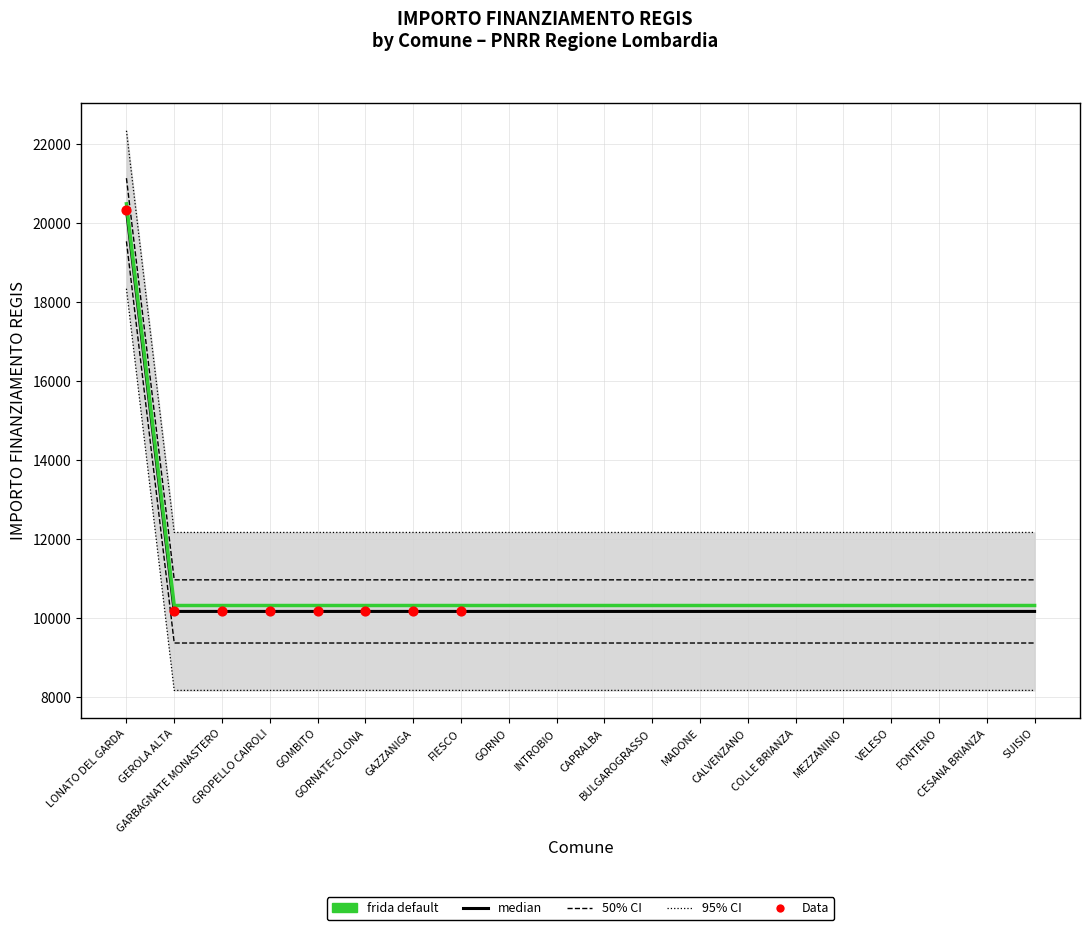

What is the change in value from LONATO DEL GARDA to MEZZANINO?

-10172